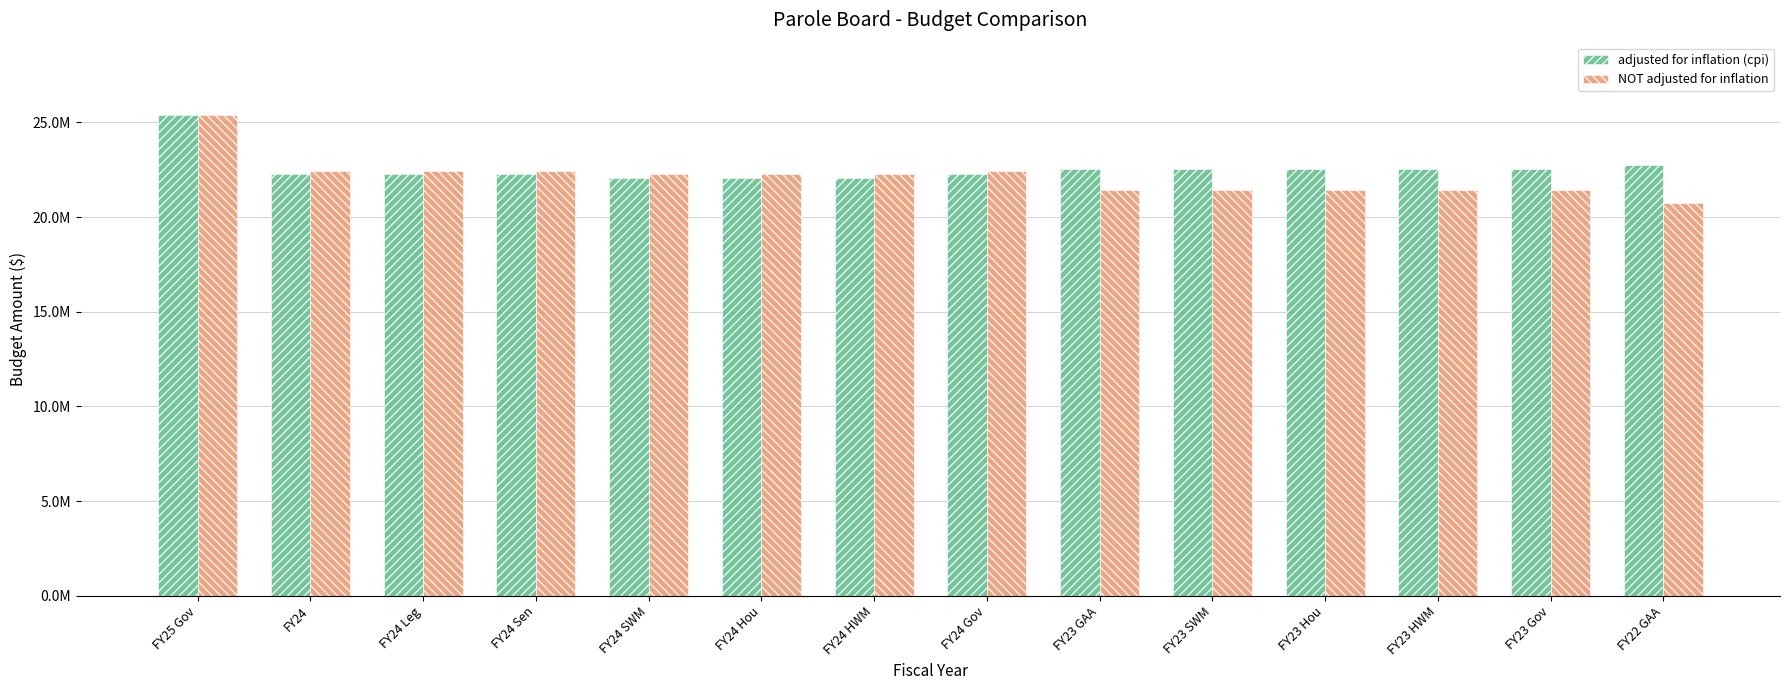

Which has a higher value, FY23 Hou or FY24 Hou?

FY23 Hou